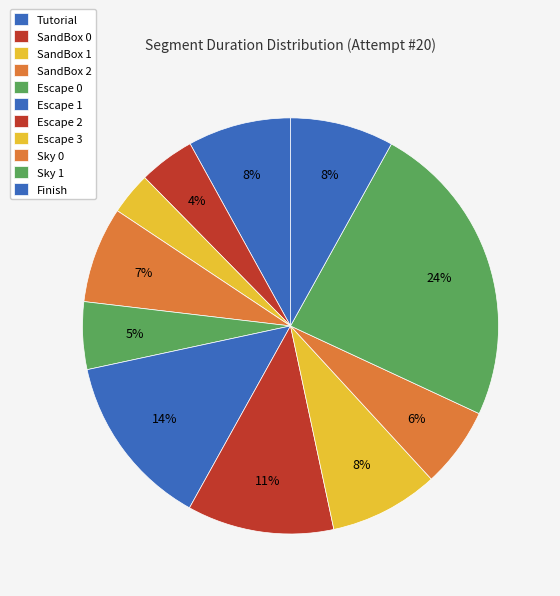

To the nearest percent, what portion does SandBox 1 represent?

3%